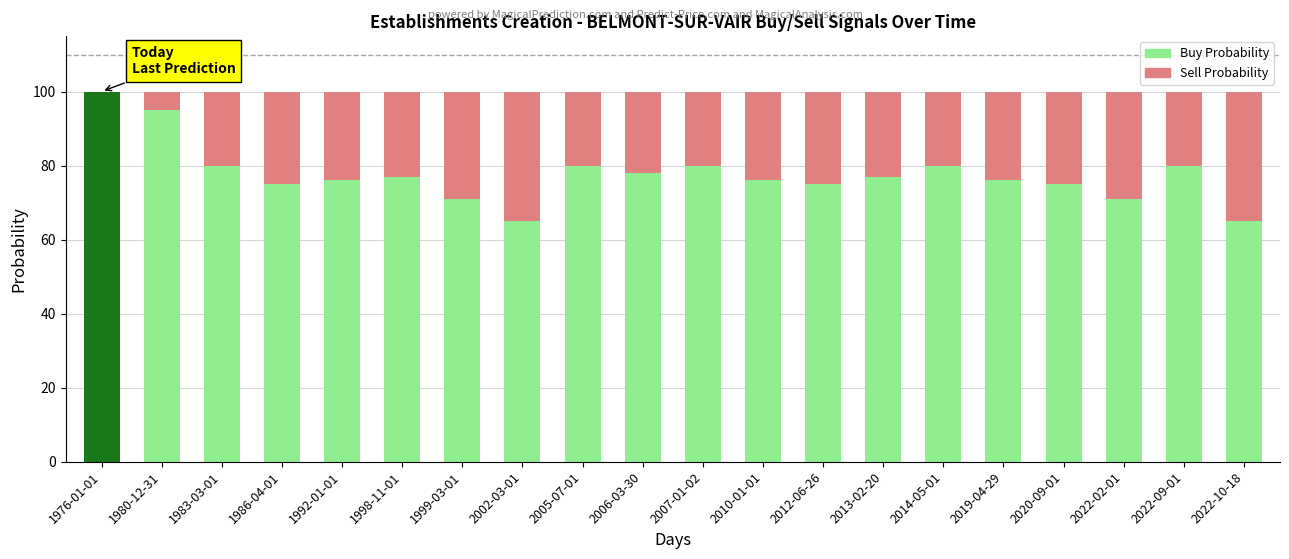

The value at 2022-10-18 is 12. True or false?

False